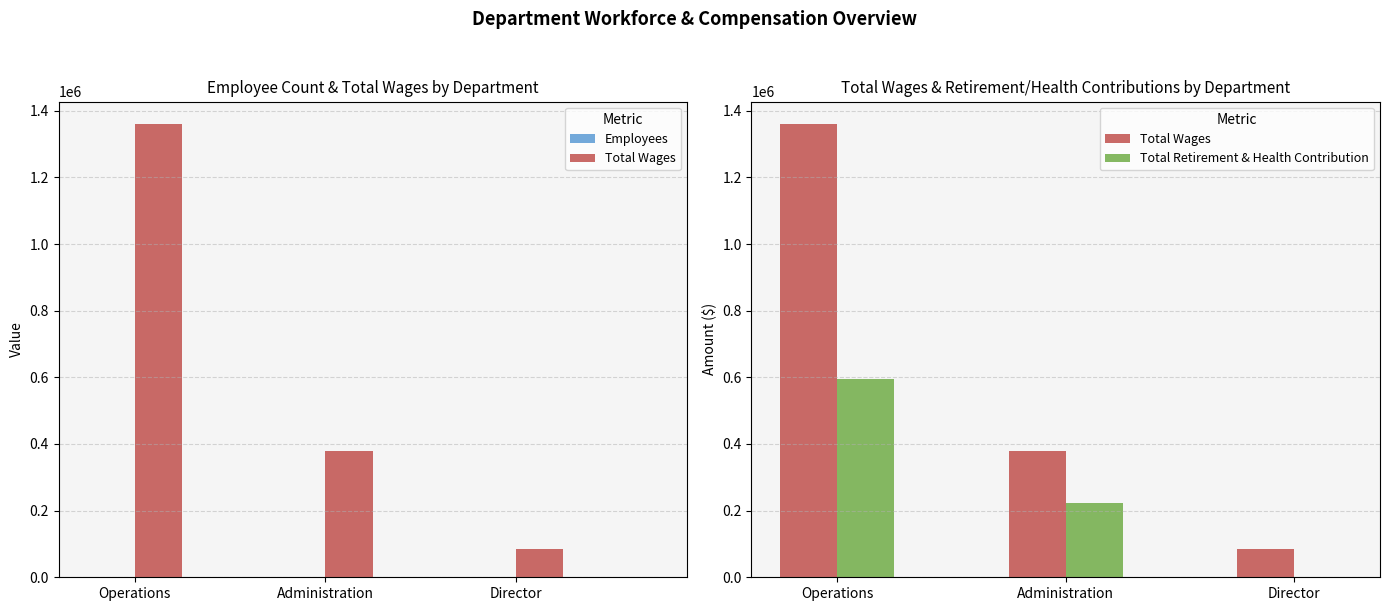

Which category has the highest value in the Employees (ref) series?

Administration